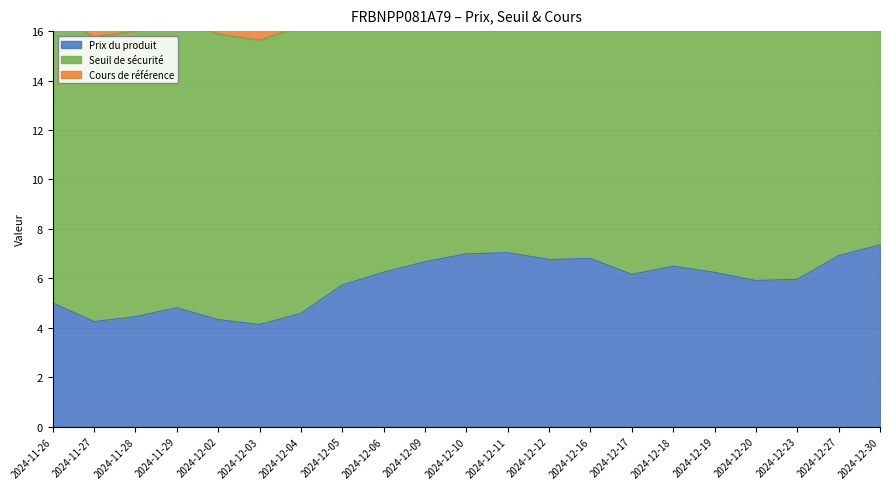

What is the approximate value of Prix du produit at 2024-12-19?

6.2